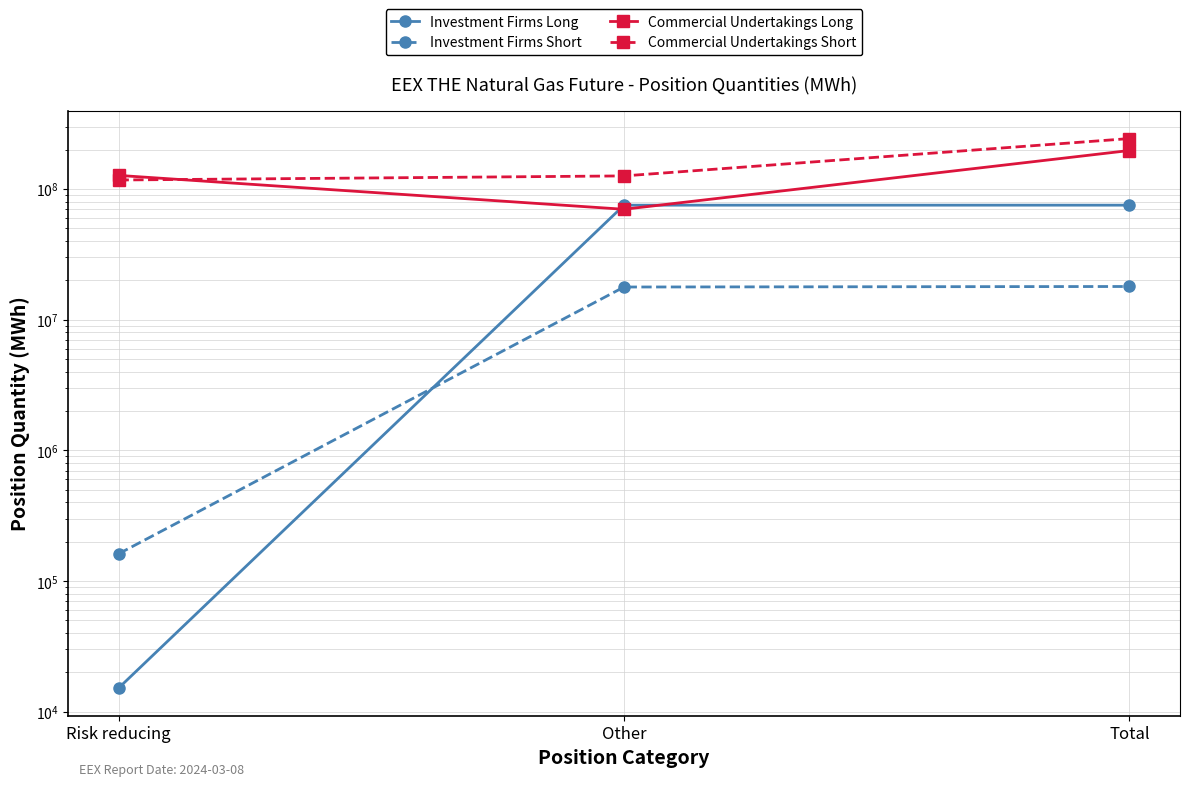

What is the sum of the Investment Firms Short values at Total and Risk reducing?

18091090